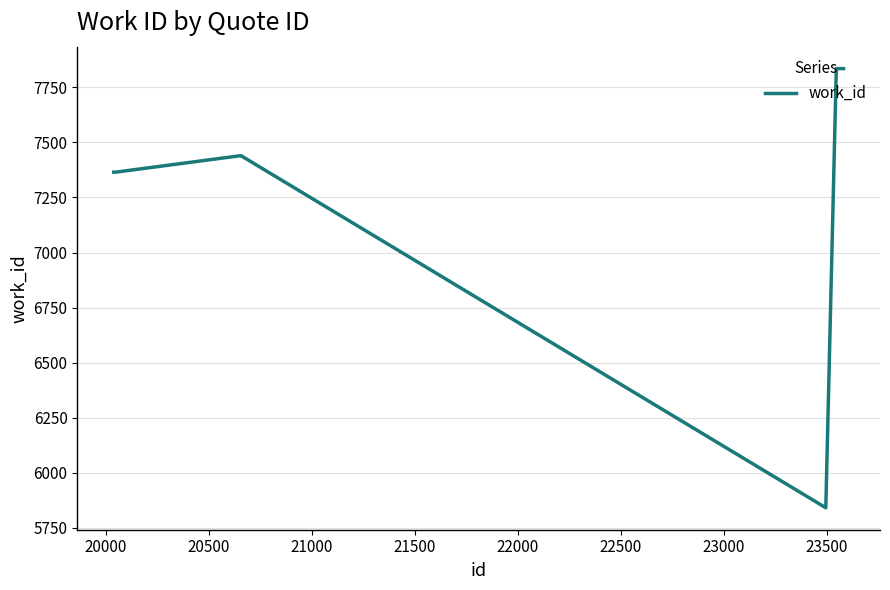

What is the minimum value shown in the chart?

5841